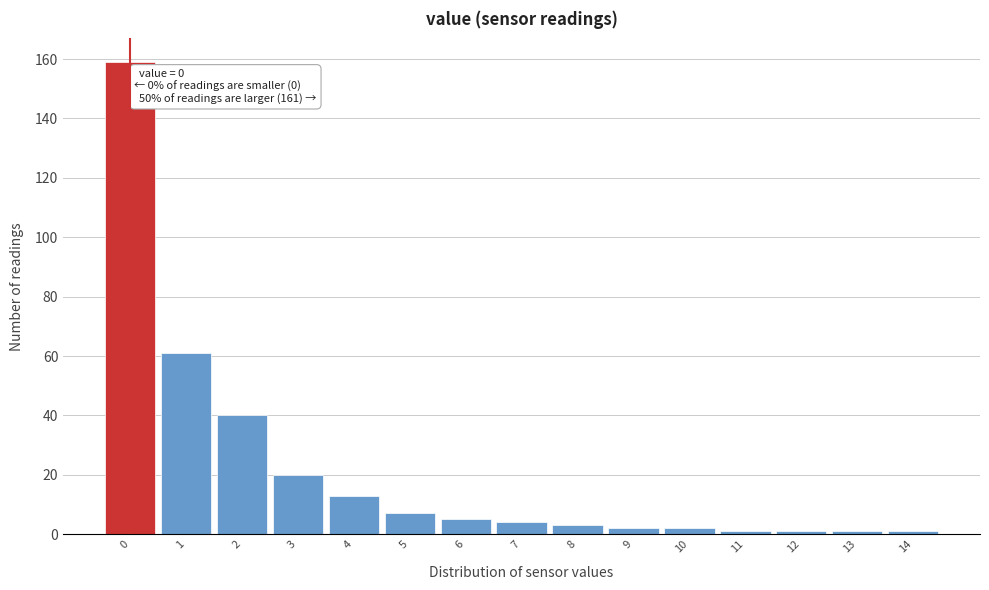

Reading left to right, extract all data points from this chart.

0=159	1=61	2=40	3=20	4=13	5=7	6=5	7=4	8=3	9=2	10=2	11=1	12=1	13=1	14=1